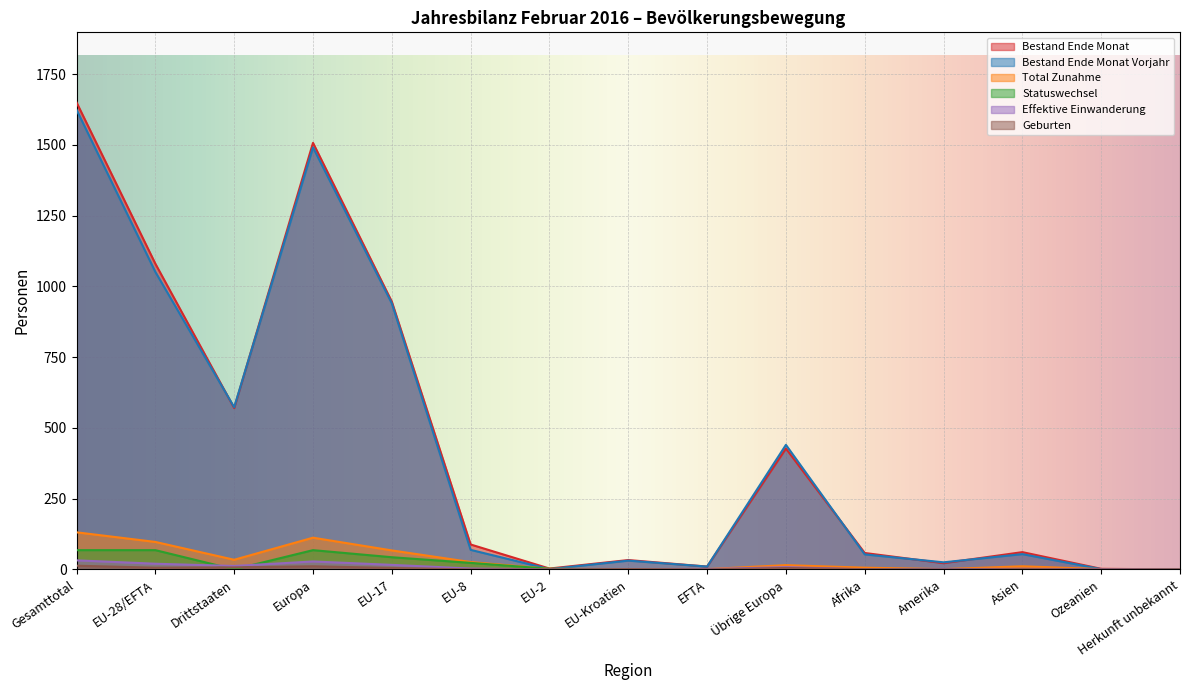

Between EFTA and Herkunft unbekannt, which series saw the biggest shift?

Bestand Ende Monat